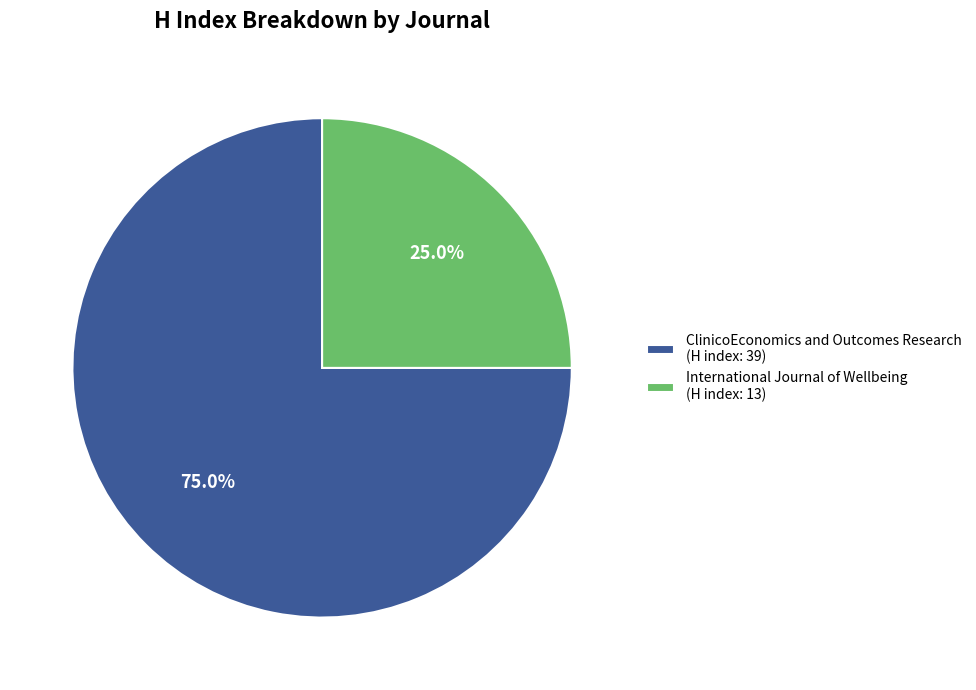

Combined, what portion of the pie is ClinicoEconomics and Outcomes Research and International Journal of Wellbeing?

100.0%